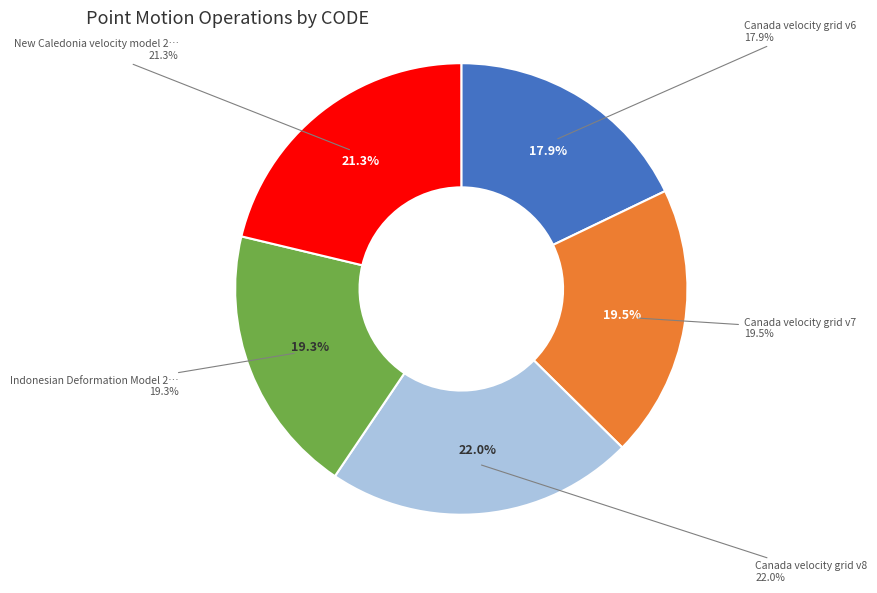

Does any single category account for the majority?

No